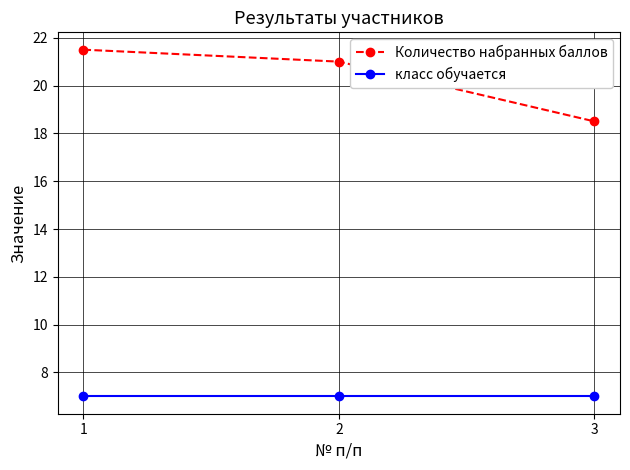

The value of класс обучается at 2 is 7.0. True or false?

True